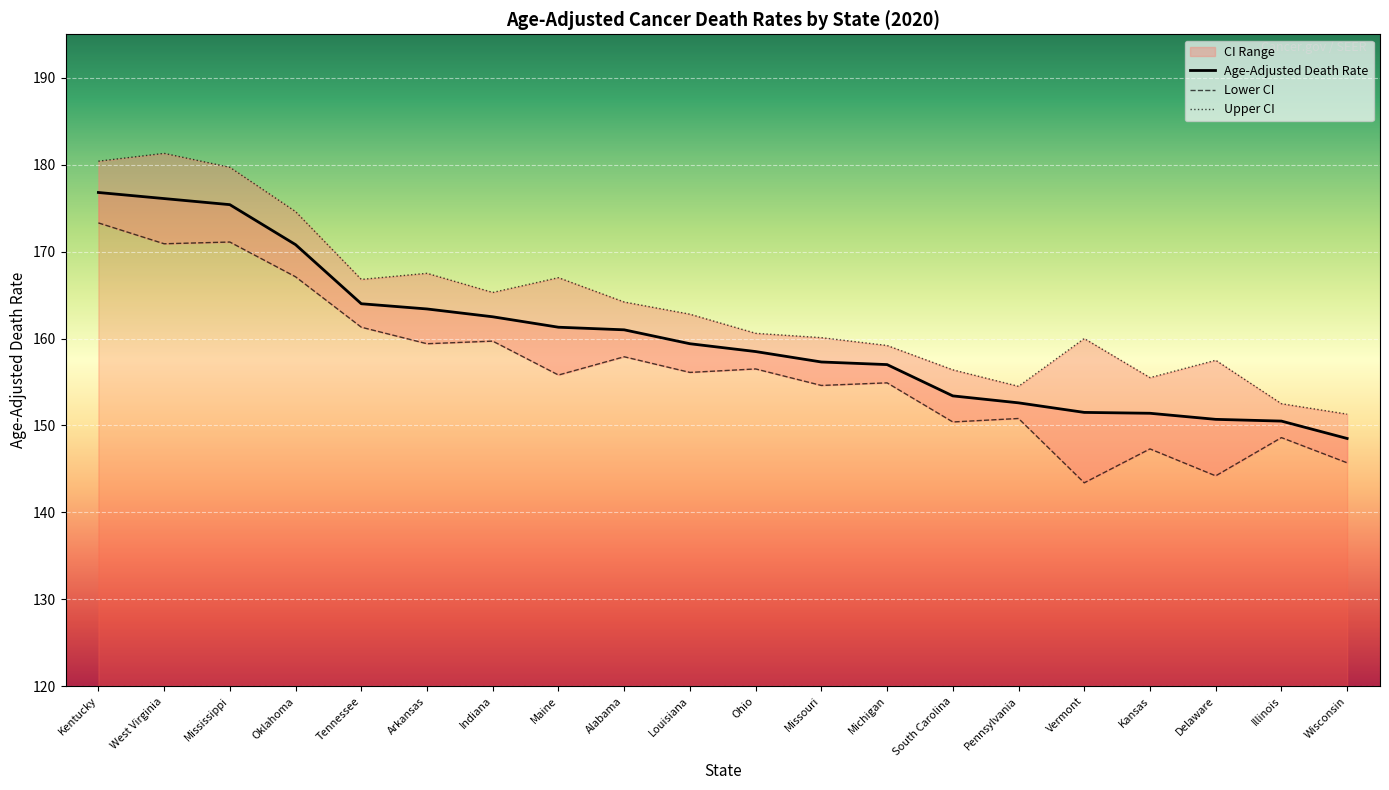

How many categories are shown in the chart?

20